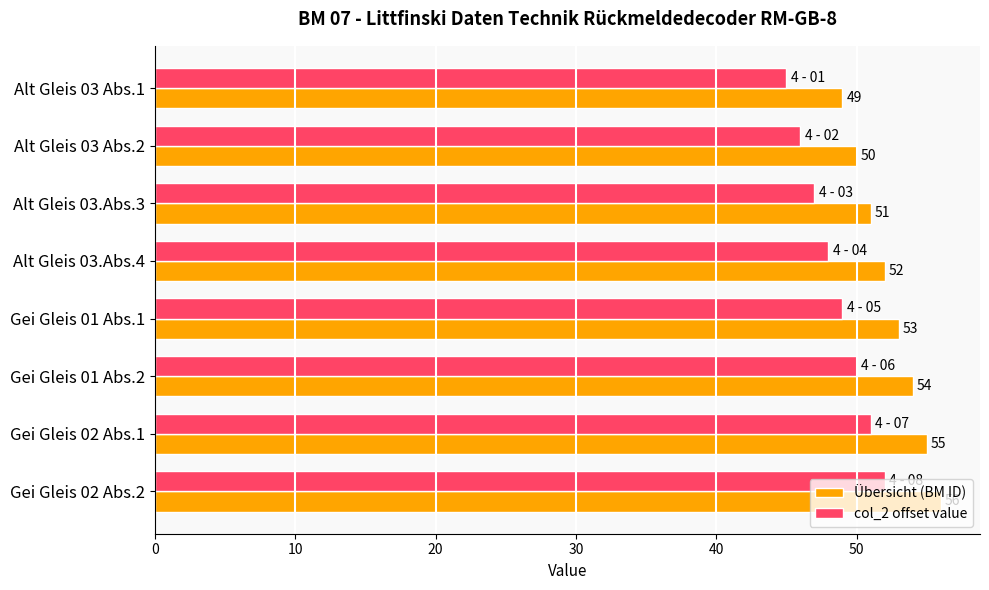

What is the difference between the highest and lowest values at Alt Gleis 03 Abs.2?

4